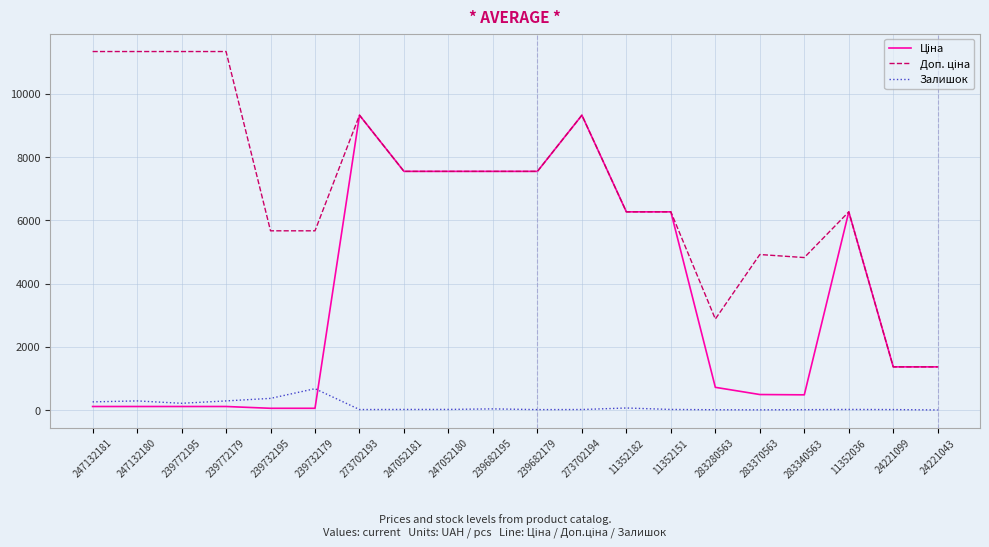

How many lines are shown in the chart?

3